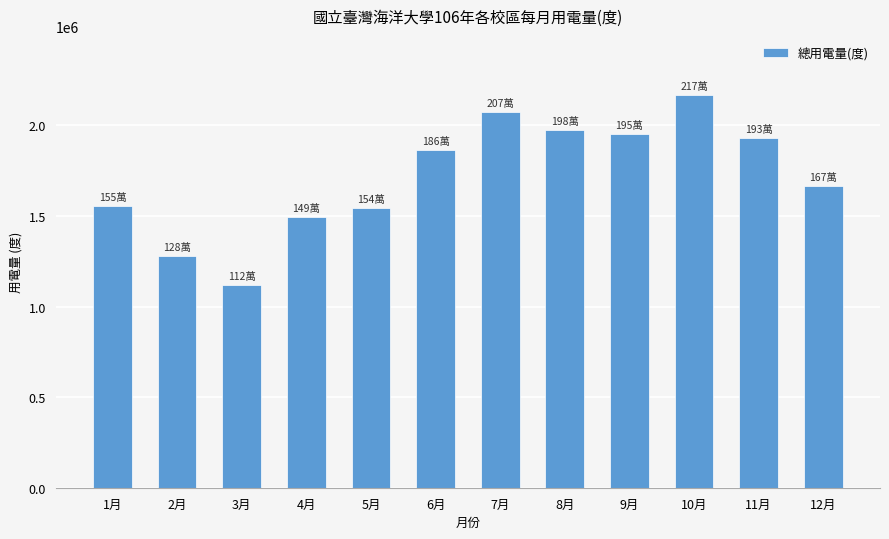

Which label corresponds to the largest value in the chart?

10月